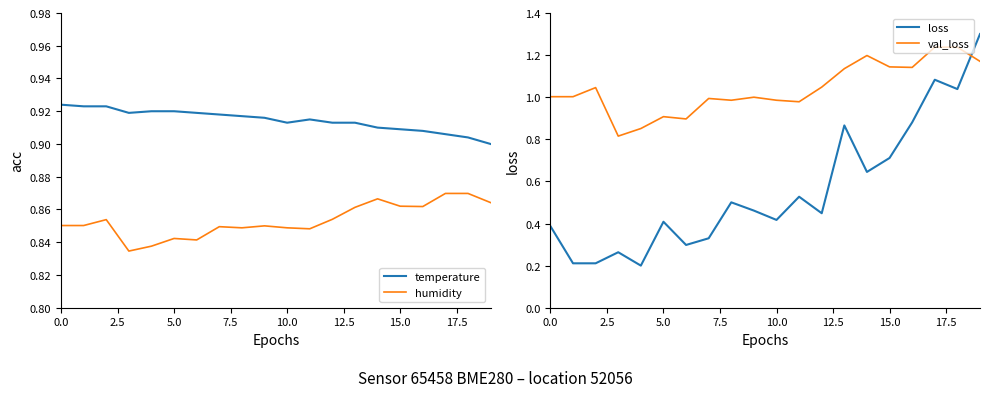

What is the highest value of the loss series?

1.3